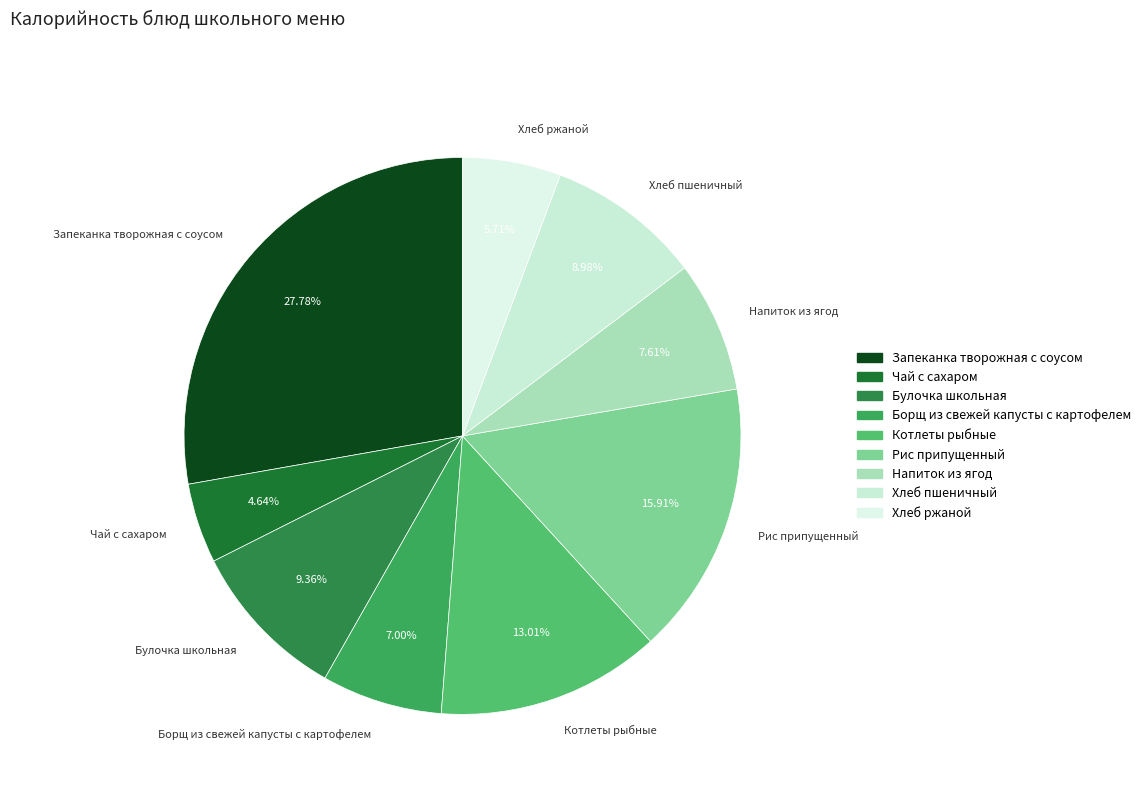

What is the ratio of the value at Хлеб пшеничный to the value at Булочка школьная?

1.0